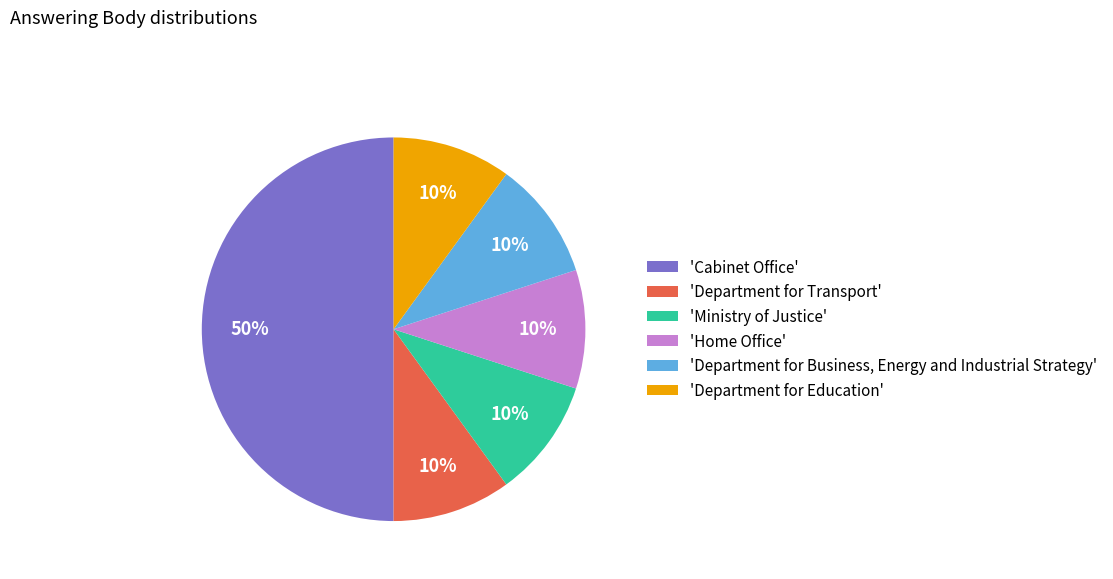

How many slices are in this pie chart?

6